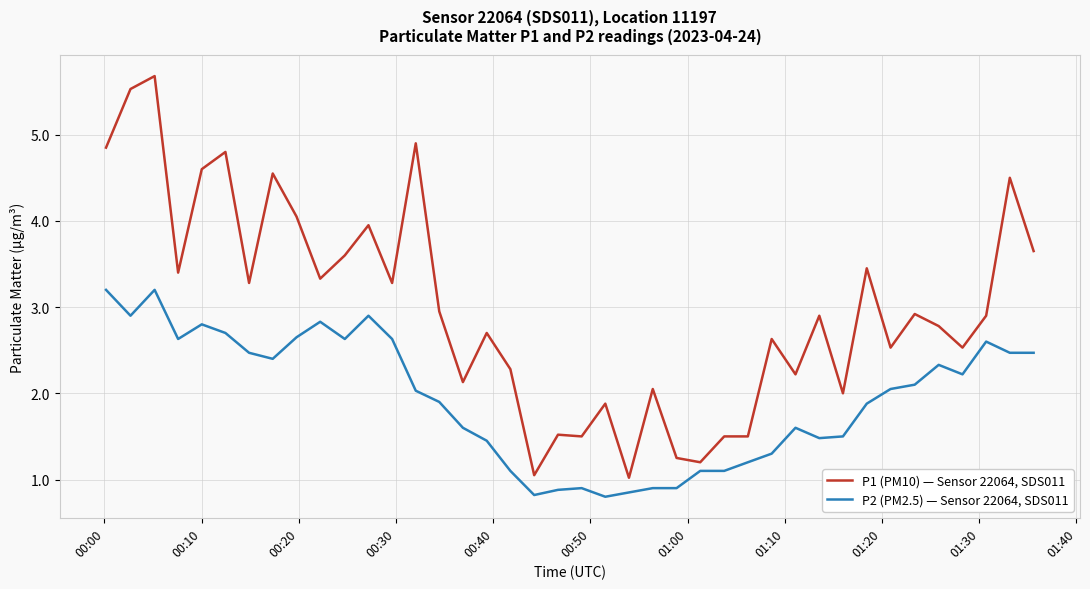

List the series in order of their peak value, highest first.

P1 (PM10) — Sensor 22064, SDS011, P2 (PM2.5) — Sensor 22064, SDS011